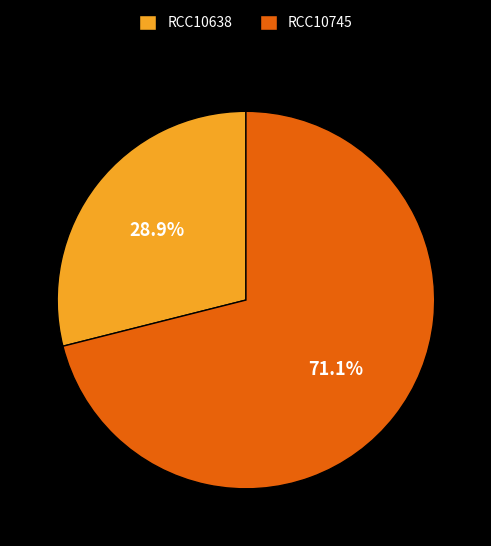

Count the number of slices in the pie.

2